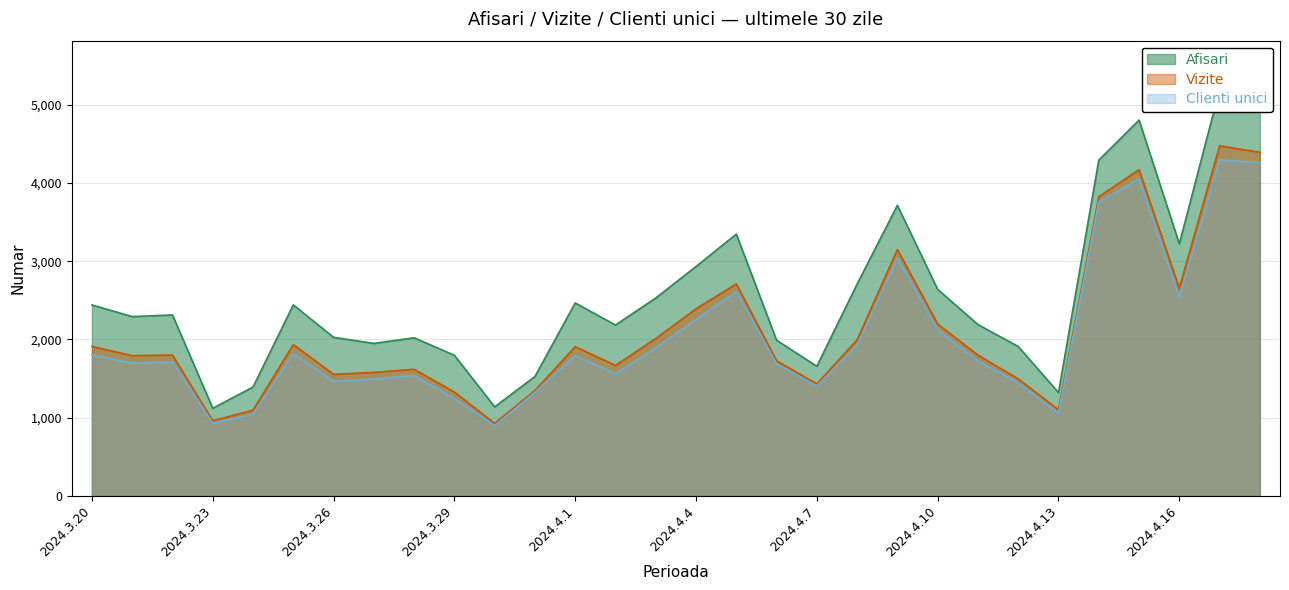

At which category does Afisari reach its first local valley?

2024.3.21